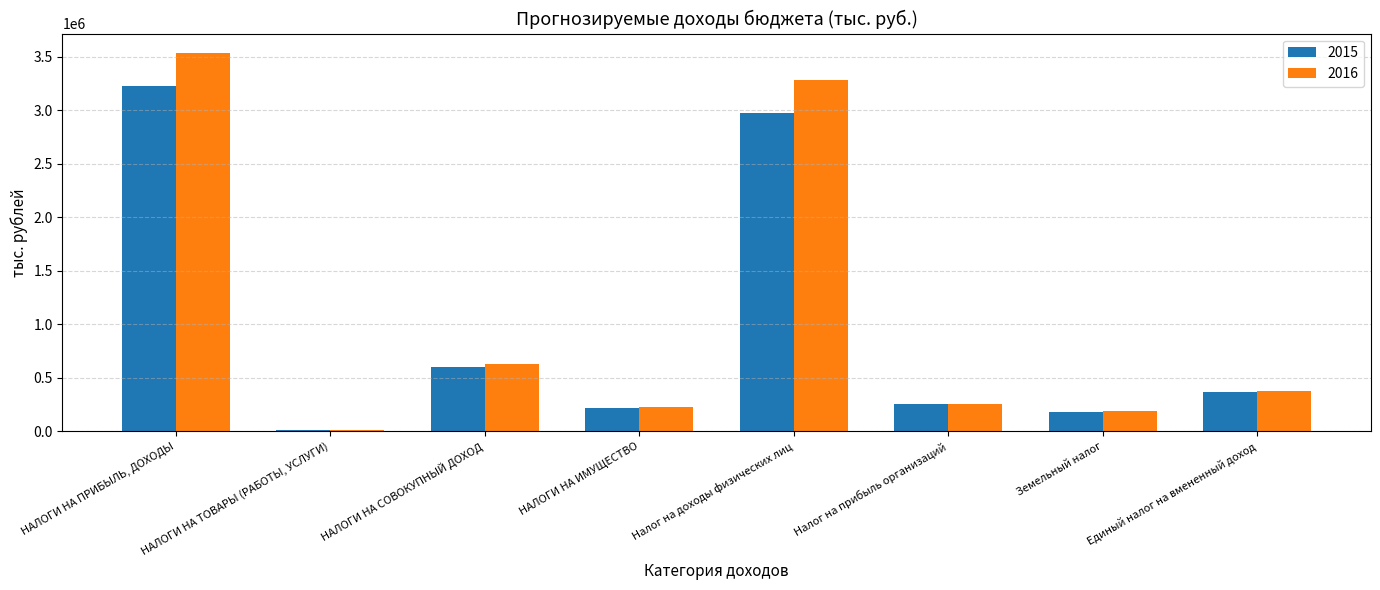

What is the maximum value shown in the chart?

3538053.0